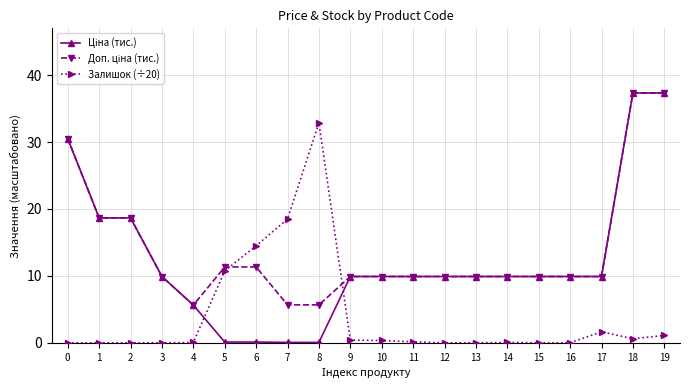

The Залишок (÷20) series shows 10.8 at 0. True or false?

False